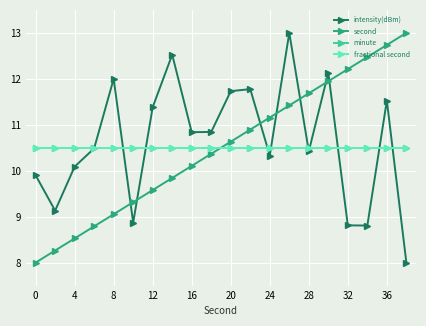

True or false: fractional second has more than 1 points higher than both neighbors.

False